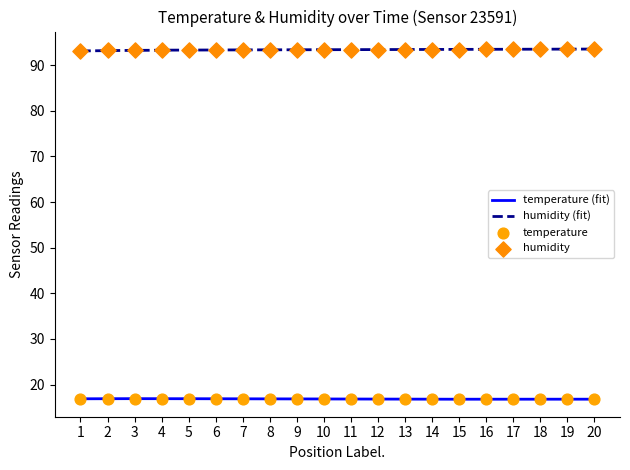

What is the lowest value of the temperature (fit) series?

16.8